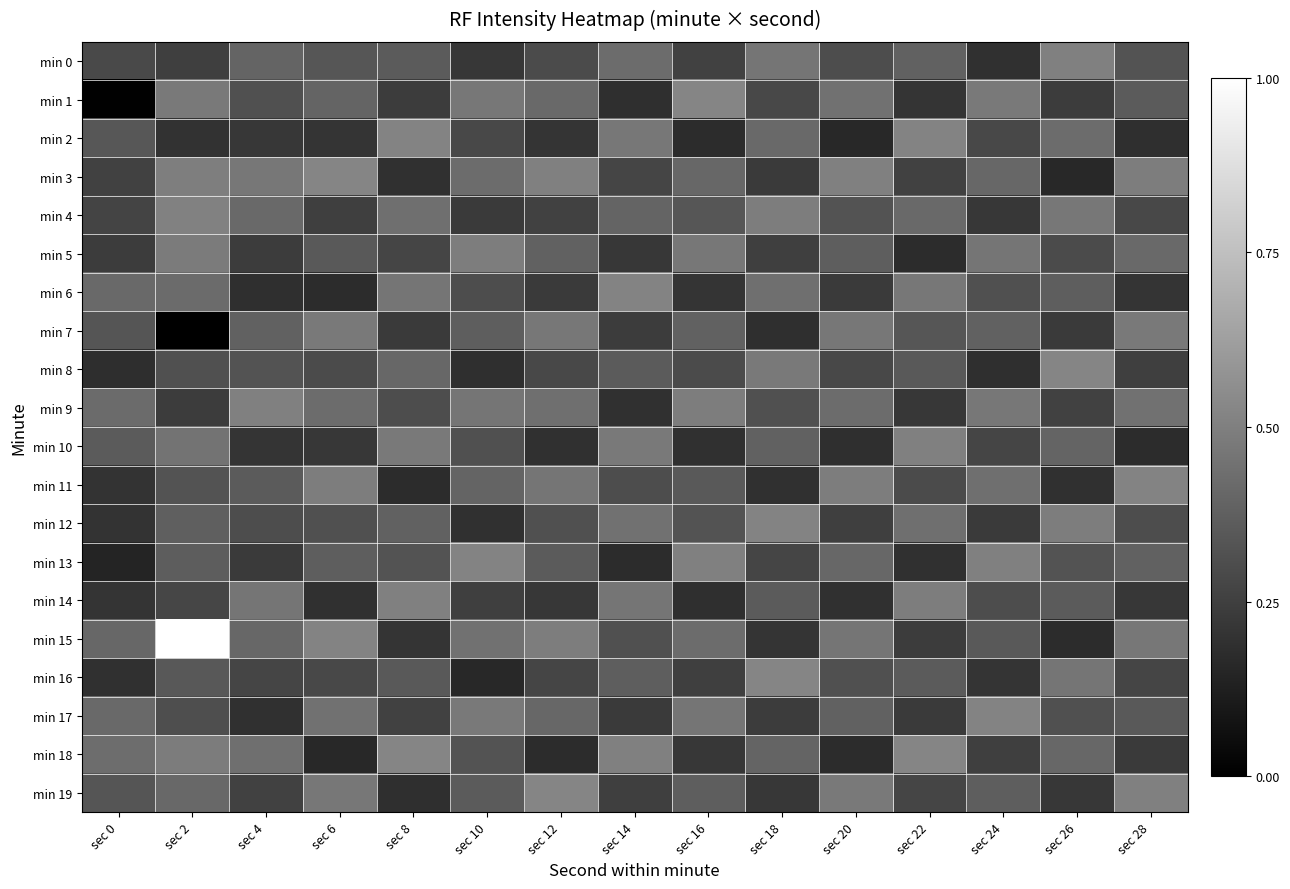

Reading right to left, list all the values displayed in this chart.

min 0: sec 28=0.3	sec 26=0.5	sec 24=0.2	sec 22=0.4	sec 20=0.3	sec 18=0.5	sec 16=0.3	sec 14=0.4	sec 12=0.3	sec 10=0.2	sec 8=0.4	sec 6=0.3	sec 4=0.4	sec 2=0.2	sec 0=0.3
min 1: sec 28=0.4	sec 26=0.2	sec 24=0.5	sec 22=0.2	sec 20=0.4	sec 18=0.3	sec 16=0.5	sec 14=0.2	sec 12=0.4	sec 10=0.5	sec 8=0.2	sec 6=0.4	sec 4=0.3	sec 2=0.5	sec 0=0.0
min 2: sec 28=0.2	sec 26=0.4	sec 24=0.3	sec 22=0.5	sec 20=0.2	sec 18=0.4	sec 16=0.2	sec 14=0.5	sec 12=0.2	sec 10=0.3	sec 8=0.5	sec 6=0.2	sec 4=0.2	sec 2=0.2	sec 0=0.3
min 3: sec 28=0.5	sec 26=0.2	sec 24=0.4	sec 22=0.3	sec 20=0.5	sec 18=0.2	sec 16=0.4	sec 14=0.3	sec 12=0.5	sec 10=0.4	sec 8=0.2	sec 6=0.5	sec 4=0.5	sec 2=0.5	sec 0=0.3
min 4: sec 28=0.3	sec 26=0.5	sec 24=0.2	sec 22=0.4	sec 20=0.3	sec 18=0.5	sec 16=0.3	sec 14=0.4	sec 12=0.3	sec 10=0.2	sec 8=0.4	sec 6=0.2	sec 4=0.4	sec 2=0.5	sec 0=0.3
min 5: sec 28=0.4	sec 26=0.3	sec 24=0.5	sec 22=0.2	sec 20=0.4	sec 18=0.2	sec 16=0.5	sec 14=0.2	sec 12=0.4	sec 10=0.5	sec 8=0.3	sec 6=0.3	sec 4=0.2	sec 2=0.5	sec 0=0.2
min 6: sec 28=0.2	sec 26=0.4	sec 24=0.3	sec 22=0.5	sec 20=0.2	sec 18=0.4	sec 16=0.2	sec 14=0.5	sec 12=0.2	sec 10=0.3	sec 8=0.5	sec 6=0.2	sec 4=0.2	sec 2=0.4	sec 0=0.4
min 7: sec 28=0.5	sec 26=0.2	sec 24=0.4	sec 22=0.3	sec 20=0.5	sec 18=0.2	sec 16=0.4	sec 14=0.2	sec 12=0.5	sec 10=0.4	sec 8=0.2	sec 6=0.5	sec 4=0.4	sec 2=0.0	sec 0=0.3
min 8: sec 28=0.2	sec 26=0.5	sec 24=0.2	sec 22=0.3	sec 20=0.3	sec 18=0.5	sec 16=0.3	sec 14=0.4	sec 12=0.3	sec 10=0.2	sec 8=0.4	sec 6=0.3	sec 4=0.3	sec 2=0.3	sec 0=0.2
min 9: sec 28=0.4	sec 26=0.3	sec 24=0.5	sec 22=0.2	sec 20=0.4	sec 18=0.3	sec 16=0.5	sec 14=0.2	sec 12=0.4	sec 10=0.5	sec 8=0.3	sec 6=0.4	sec 4=0.5	sec 2=0.2	sec 0=0.4
min 10: sec 28=0.2	sec 26=0.4	sec 24=0.3	sec 22=0.5	sec 20=0.2	sec 18=0.4	sec 16=0.2	sec 14=0.5	sec 12=0.2	sec 10=0.3	sec 8=0.5	sec 6=0.2	sec 4=0.2	sec 2=0.5	sec 0=0.4
min 11: sec 28=0.5	sec 26=0.2	sec 24=0.4	sec 22=0.3	sec 20=0.5	sec 18=0.2	sec 16=0.3	sec 14=0.3	sec 12=0.5	sec 10=0.4	sec 8=0.2	sec 6=0.5	sec 4=0.4	sec 2=0.3	sec 0=0.2
min 12: sec 28=0.3	sec 26=0.5	sec 24=0.2	sec 22=0.4	sec 20=0.2	sec 18=0.5	sec 16=0.3	sec 14=0.4	sec 12=0.3	sec 10=0.2	sec 8=0.4	sec 6=0.3	sec 4=0.3	sec 2=0.4	sec 0=0.2
min 13: sec 28=0.4	sec 26=0.3	sec 24=0.5	sec 22=0.2	sec 20=0.4	sec 18=0.3	sec 16=0.5	sec 14=0.2	sec 12=0.4	sec 10=0.5	sec 8=0.3	sec 6=0.4	sec 4=0.2	sec 2=0.4	sec 0=0.1
min 14: sec 28=0.2	sec 26=0.4	sec 24=0.3	sec 22=0.5	sec 20=0.2	sec 18=0.4	sec 16=0.2	sec 14=0.5	sec 12=0.2	sec 10=0.2	sec 8=0.5	sec 6=0.2	sec 4=0.5	sec 2=0.3	sec 0=0.2
min 15: sec 28=0.5	sec 26=0.2	sec 24=0.3	sec 22=0.2	sec 20=0.5	sec 18=0.2	sec 16=0.4	sec 14=0.3	sec 12=0.5	sec 10=0.4	sec 8=0.2	sec 6=0.5	sec 4=0.4	sec 2=1.0	sec 0=0.4
min 16: sec 28=0.3	sec 26=0.5	sec 24=0.2	sec 22=0.4	sec 20=0.3	sec 18=0.5	sec 16=0.2	sec 14=0.4	sec 12=0.3	sec 10=0.2	sec 8=0.3	sec 6=0.3	sec 4=0.3	sec 2=0.3	sec 0=0.2
min 17: sec 28=0.3	sec 26=0.3	sec 24=0.5	sec 22=0.2	sec 20=0.4	sec 18=0.2	sec 16=0.5	sec 14=0.2	sec 12=0.4	sec 10=0.5	sec 8=0.3	sec 6=0.4	sec 4=0.2	sec 2=0.3	sec 0=0.4
min 18: sec 28=0.2	sec 26=0.4	sec 24=0.2	sec 22=0.5	sec 20=0.2	sec 18=0.4	sec 16=0.2	sec 14=0.5	sec 12=0.2	sec 10=0.3	sec 8=0.5	sec 6=0.2	sec 4=0.4	sec 2=0.5	sec 0=0.4
min 19: sec 28=0.5	sec 26=0.2	sec 24=0.4	sec 22=0.3	sec 20=0.5	sec 18=0.2	sec 16=0.4	sec 14=0.2	sec 12=0.5	sec 10=0.4	sec 8=0.2	sec 6=0.5	sec 4=0.3	sec 2=0.4	sec 0=0.3